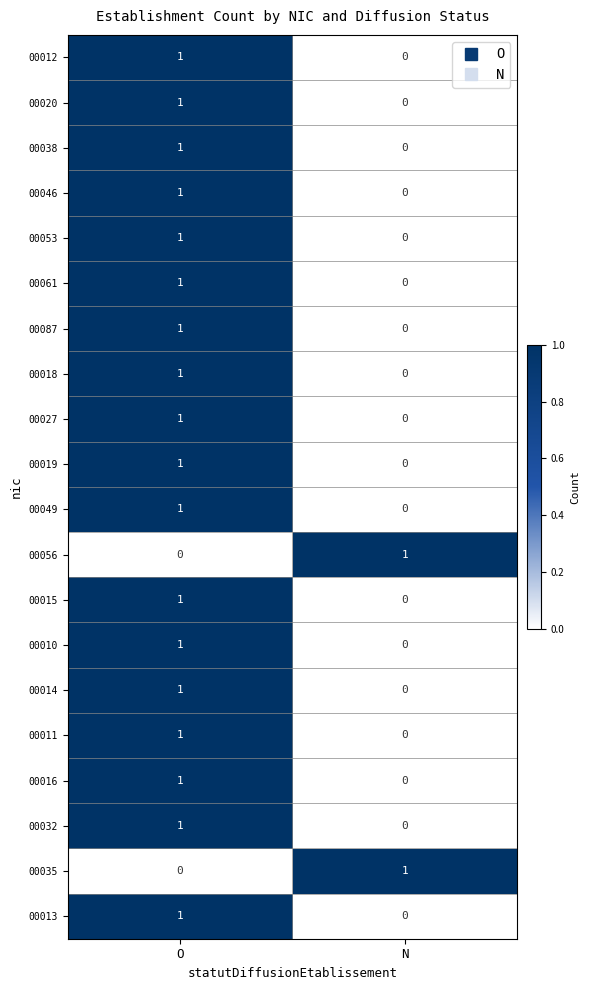

At which label does 00010 reach its minimum?

N